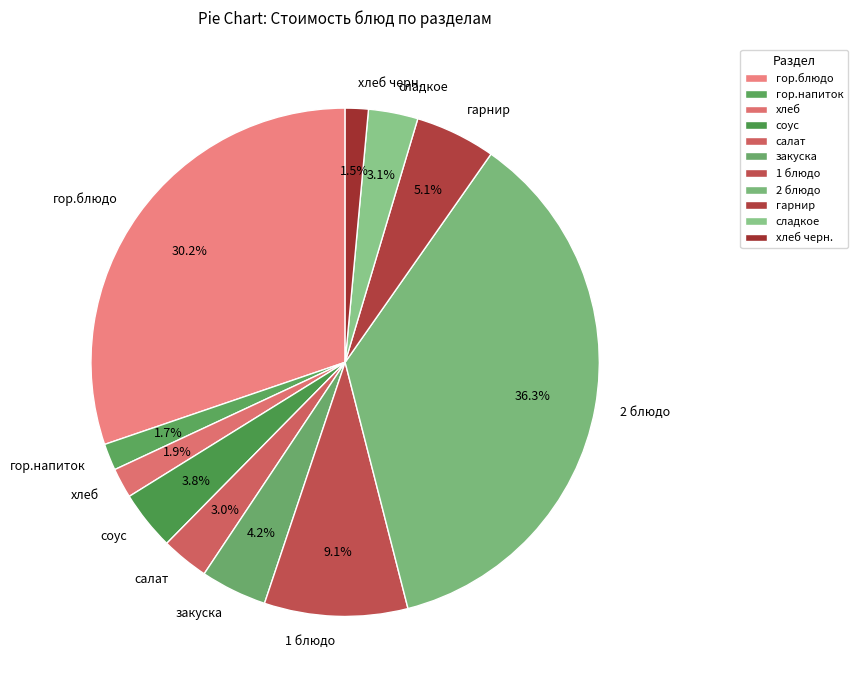

Count the number of slices in the pie.

11